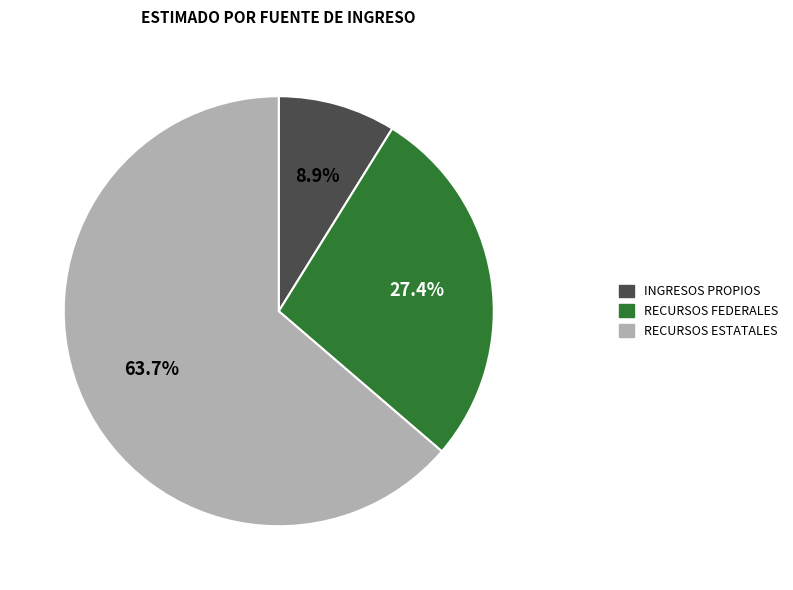

How many slices are in this pie chart?

3